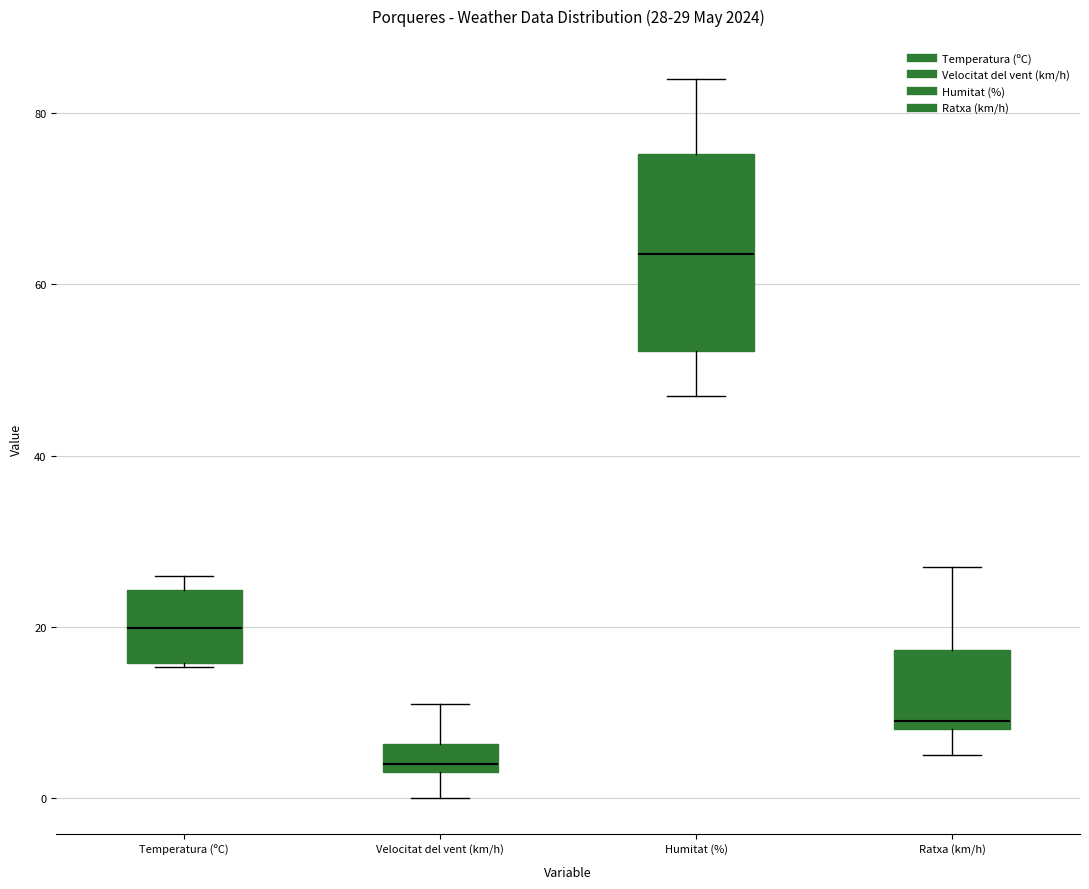

Which box has the lowest median line?

Velocitat del vent (km/h)